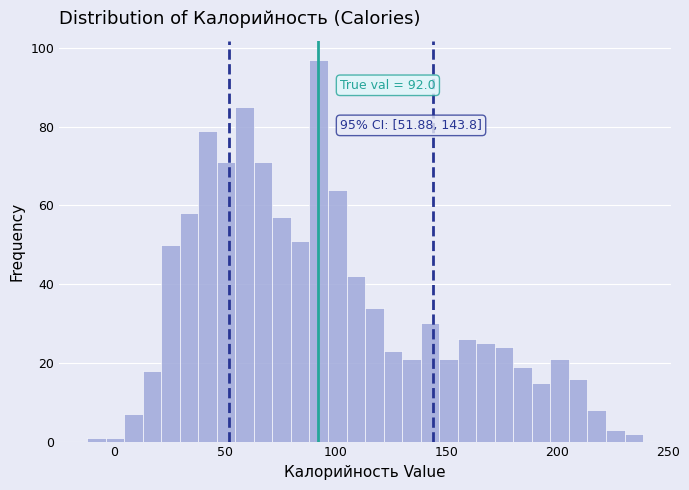

Read against the x-axis, roughly where is the centre of the tallest bar?

90